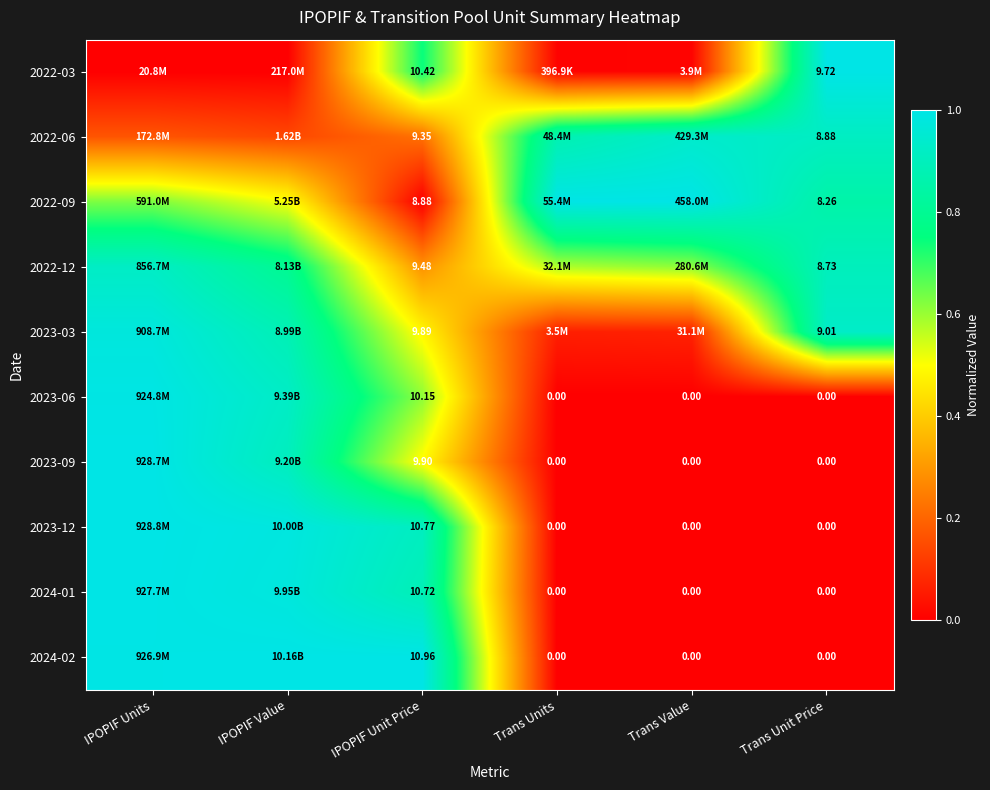

Is the value of 2023-03 at IPOPIF Unit Price greater than the value of 2022-09 at Trans Unit Price?

Yes